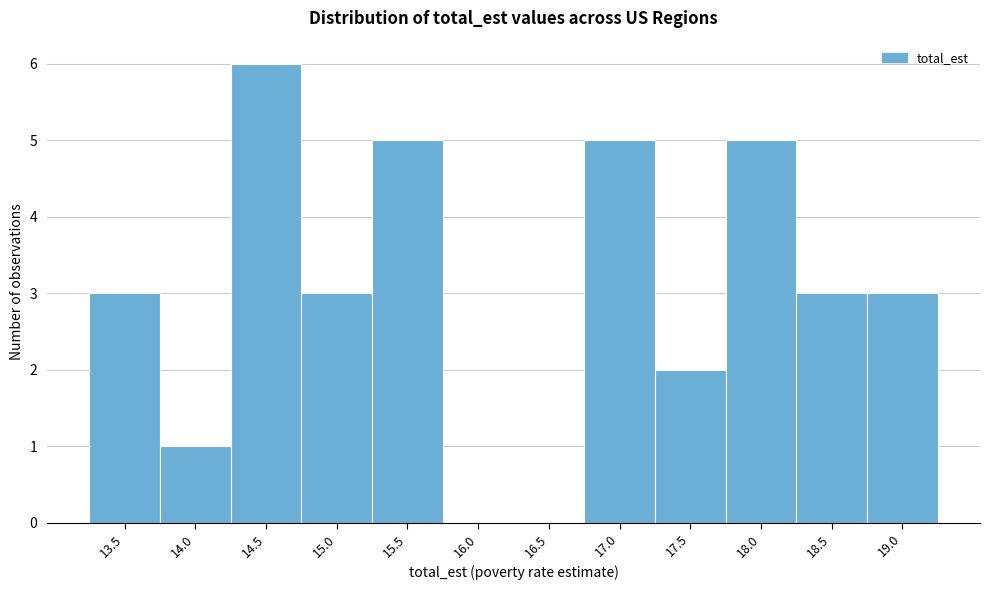

Reading left to right, transcribe all the data shown in this chart.

13.5=3	14.0=1	14.5=6	15.0=3	15.5=5	16.0=0	16.5=0	17.0=5	17.5=2	18.0=5	18.5=3	19.0=3